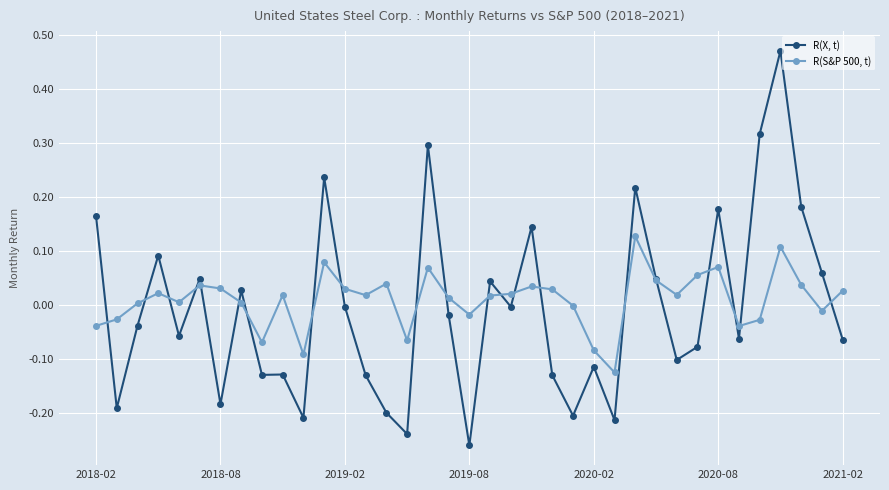

Which series has the largest range (max minus min)?

R(X, t)